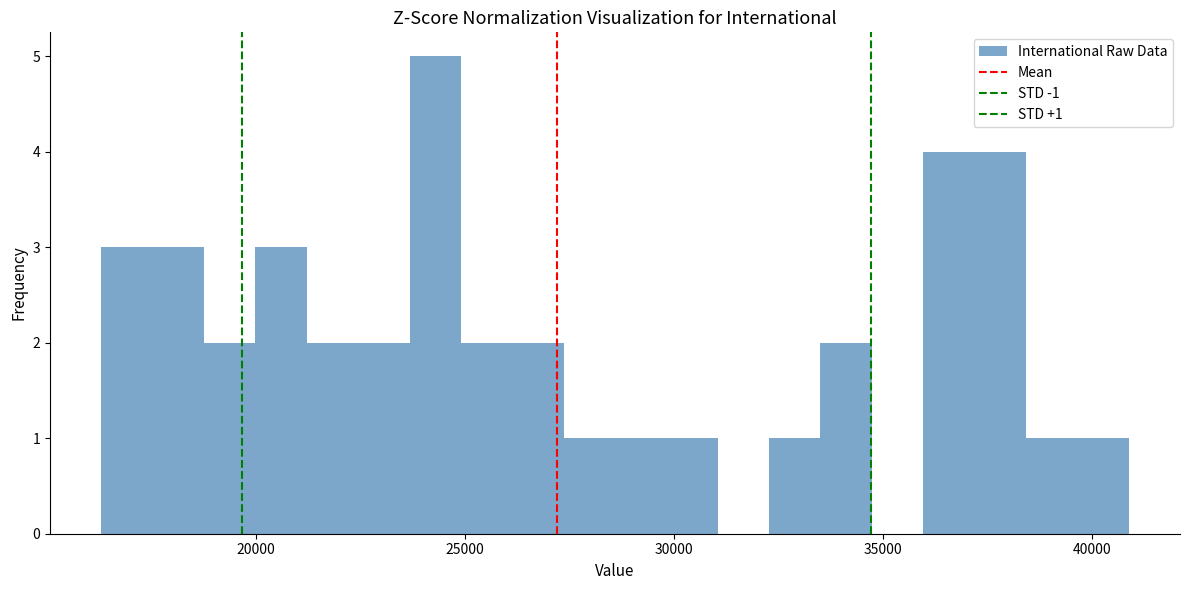

Read against the x-axis, roughly where is the centre of the tallest bar?

24500